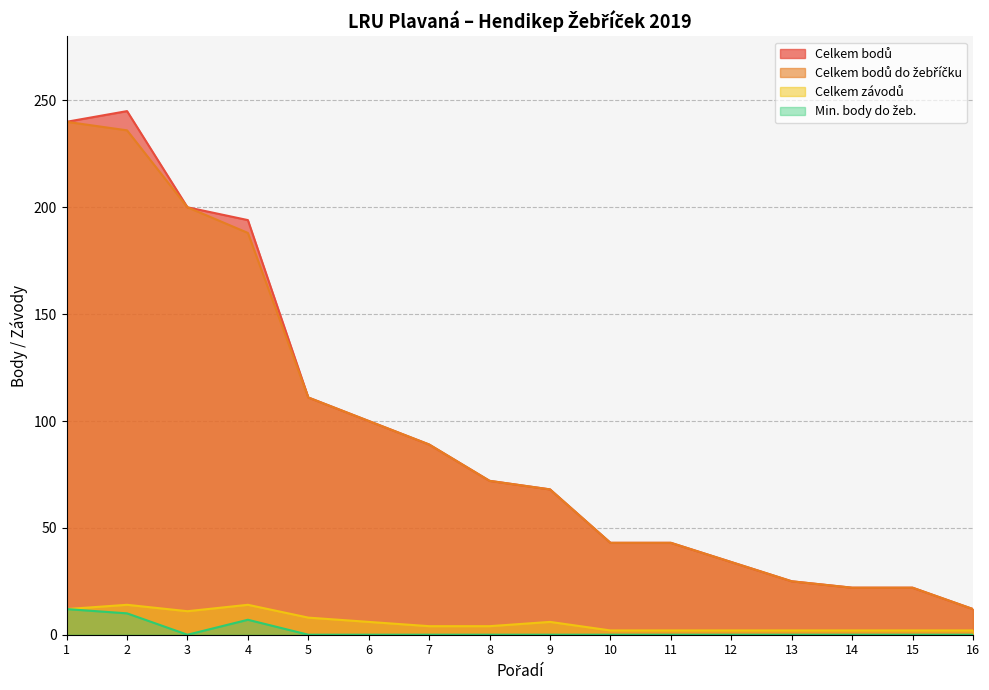

Reading right to left, list all the values displayed in this chart.

Celkem bodů: 12	22	22	25	34	43	43	68	72	89	100	111	194	200	245	240
Celkem bodů do žebříčku: 12	22	22	25	34	43	43	68	72	89	100	111	188	200	236	240
Celkem závodů: 2	2	2	2	2	2	2	6	4	4	6	8	14	11	14	12
Min. body do žeb.: 0	0	0	0	0	0	0	0	0	0	0	0	7	0	10	12